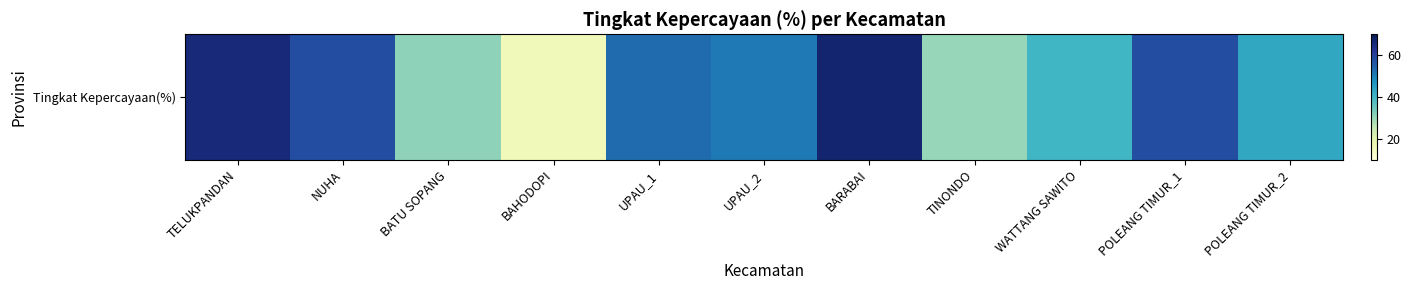

At which category does the chart reach its minimum across all series?

BAHODOPI